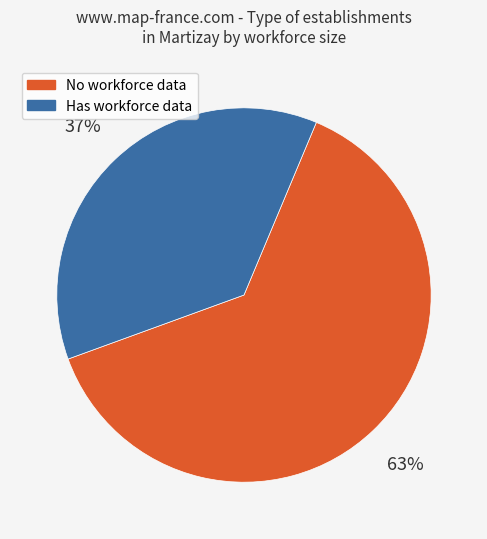

Is there any slice that represents more than half of the pie?

Yes